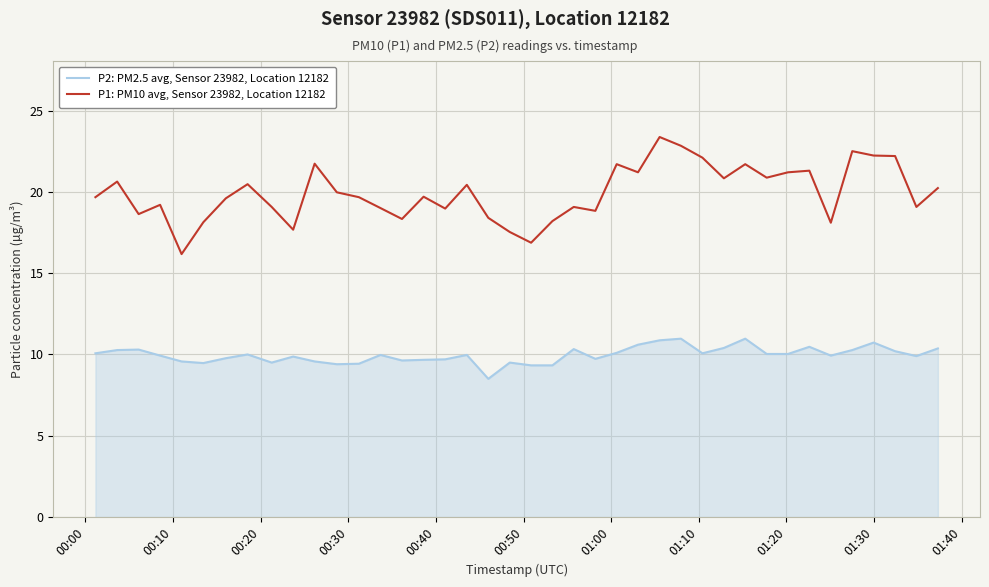

True or false: P1: PM10 avg, Sensor 23982, Location 12182 and P2: PM2.5 avg, Sensor 23982, Location 12182 intersect in this chart.

False